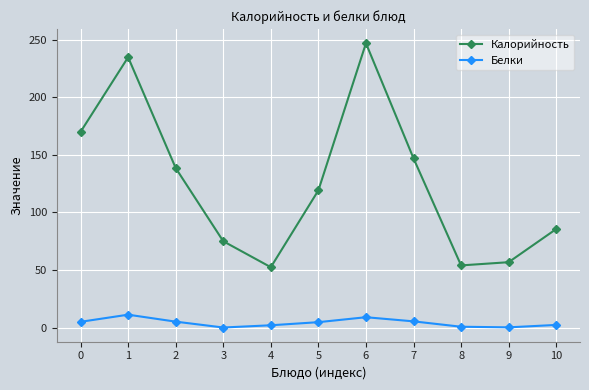

At how many categories does at least one series exceed 59?

8